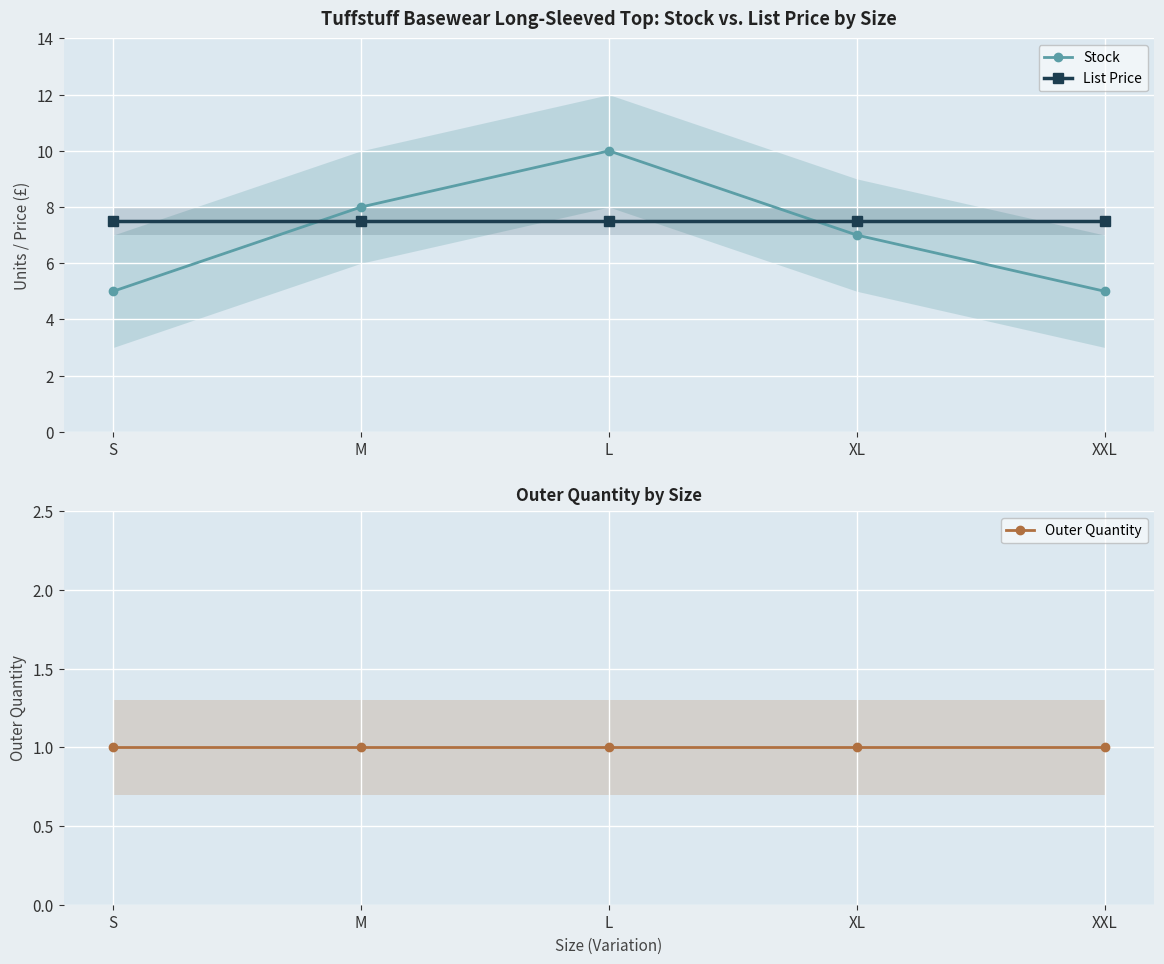

True or false: Outer Quantity and List Price cross at least once.

False